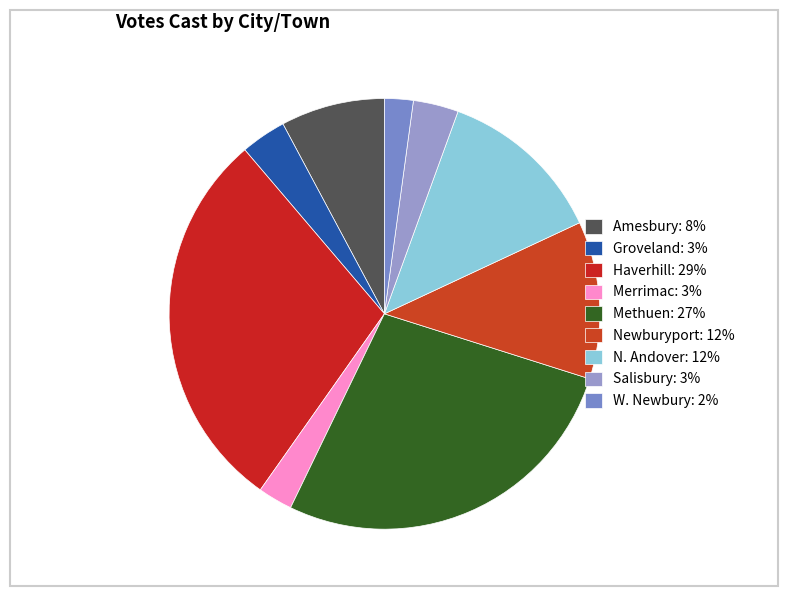

Rank the categories by value from lowest to highest.

W. Newbury, Merrimac, Salisbury, Groveland, Amesbury, Newburyport, N. Andover, Methuen, Haverhill